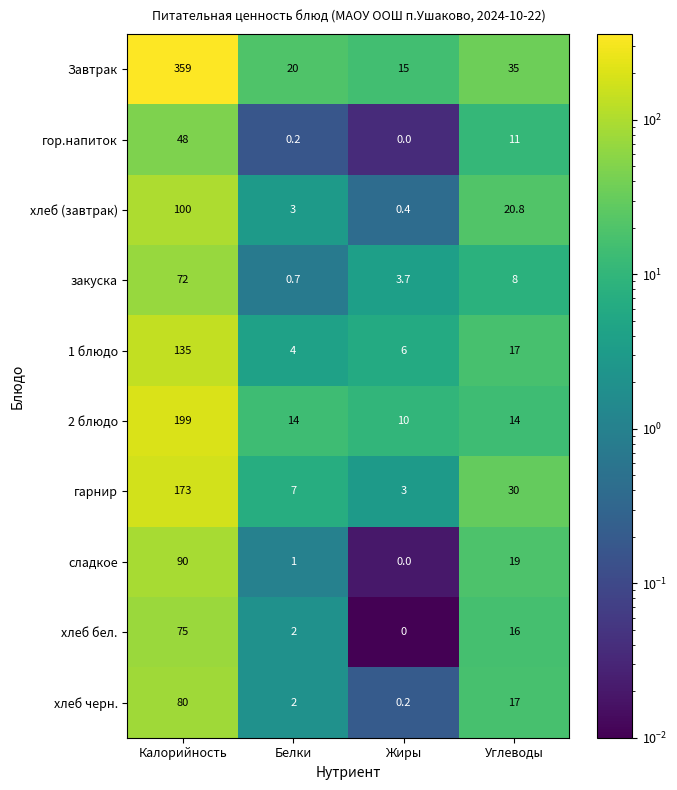

True or false: закуска has a value of 11.4 at Углеводы.

False